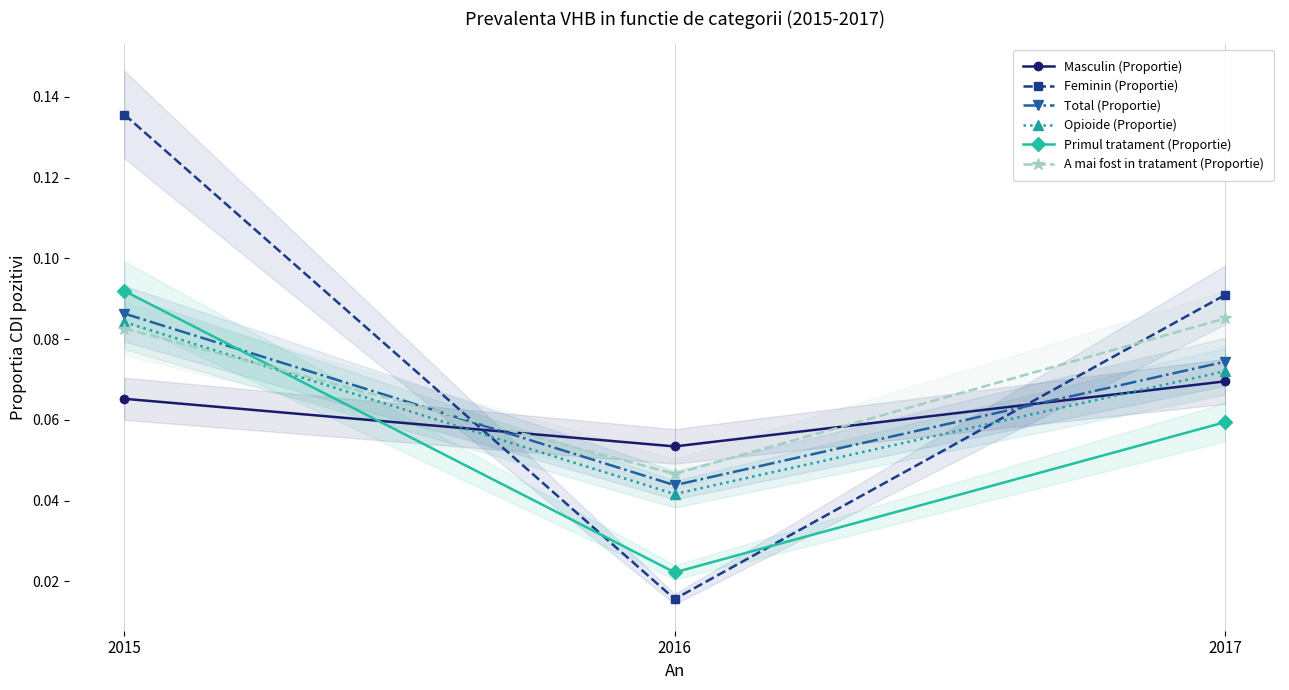

At 2015, list the series in order from smallest to largest.

Masculin (Proportie), A mai fost in tratament (Proportie), Opioide (Proportie), Total (Proportie), Primul tratament (Proportie), Feminin (Proportie)